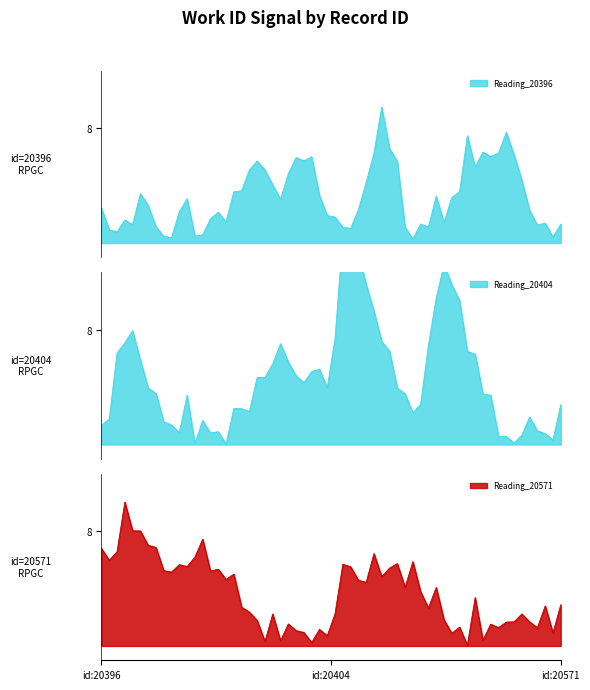

True or false: Reading_20396 and Reading_20571 cross at least once.

False